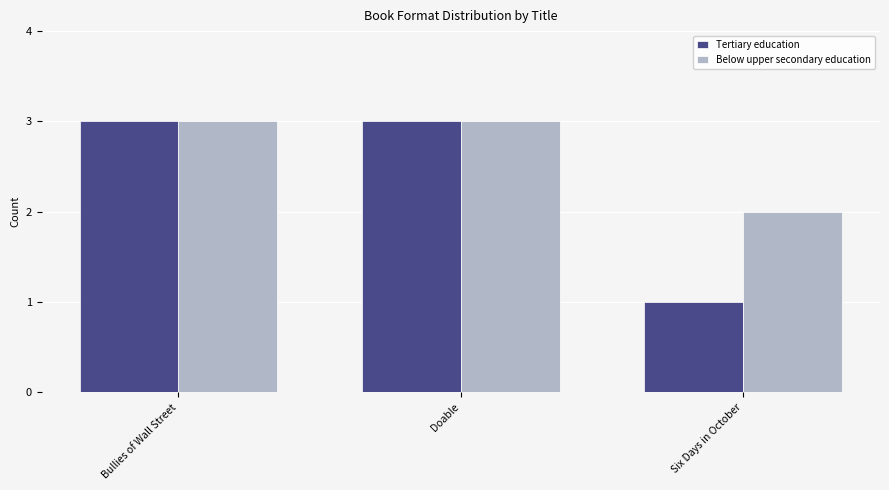

What are all the series names shown in the legend?

Tertiary education, Below upper secondary education